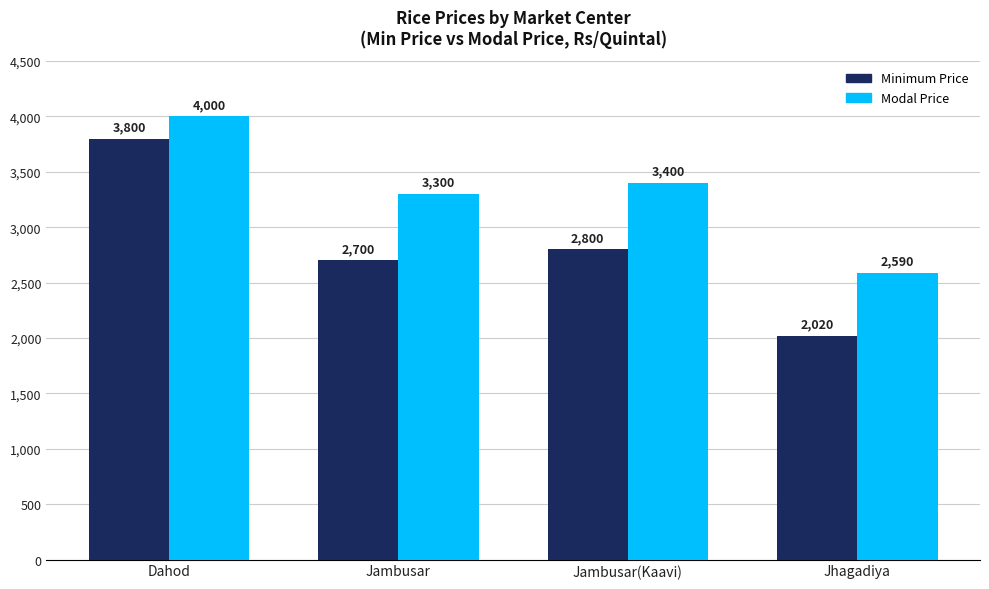

Which series has the largest range (max minus min)?

Minimum Price